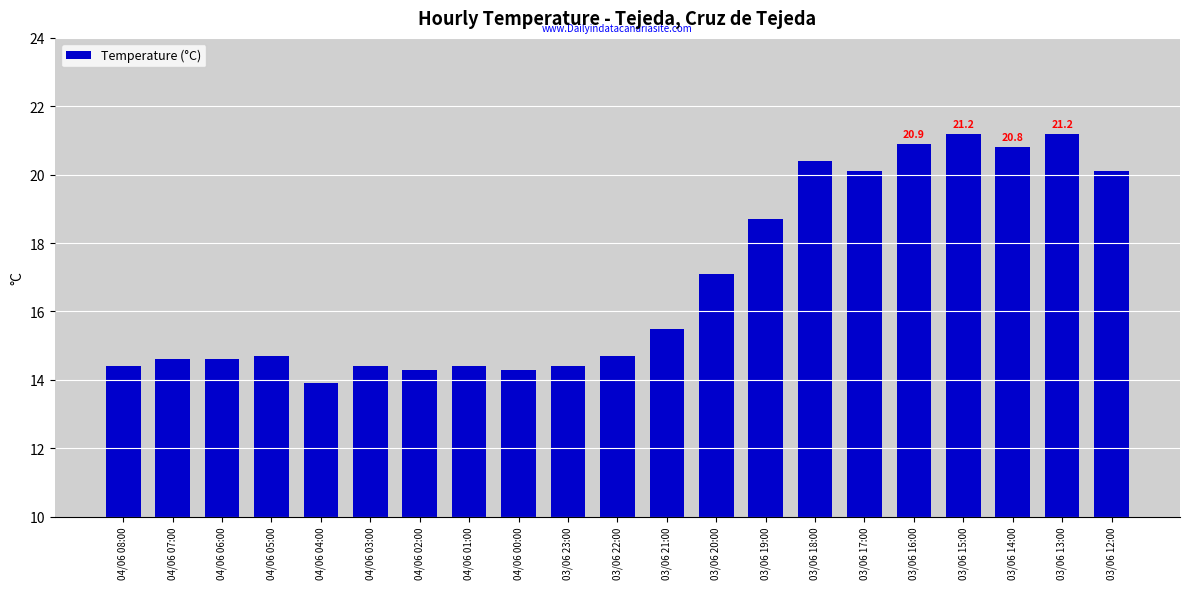

What is the value of the 17th bar from the left?

20.9